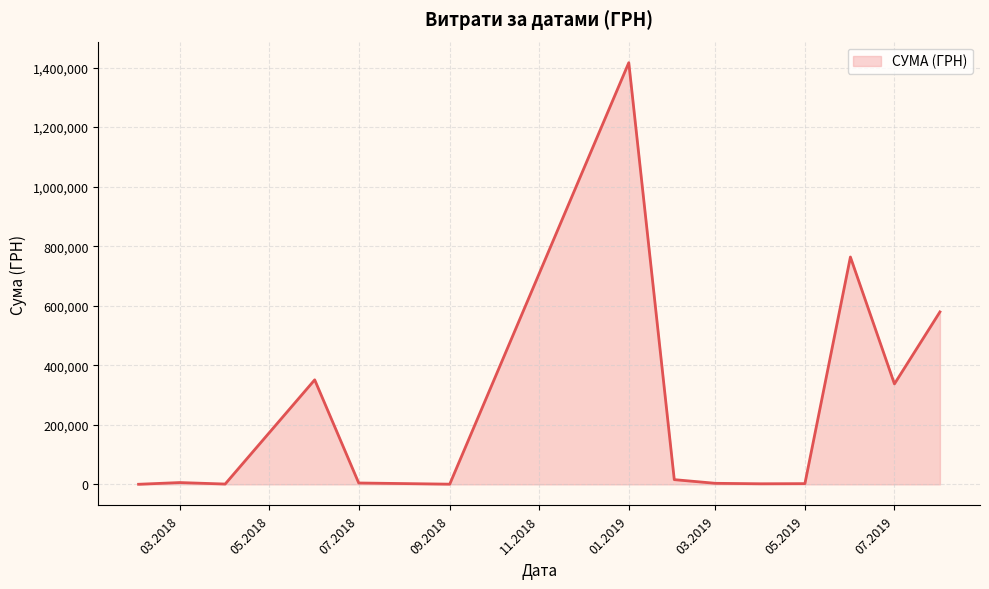

What is the difference between the maximum and minimum values?

1416139.6